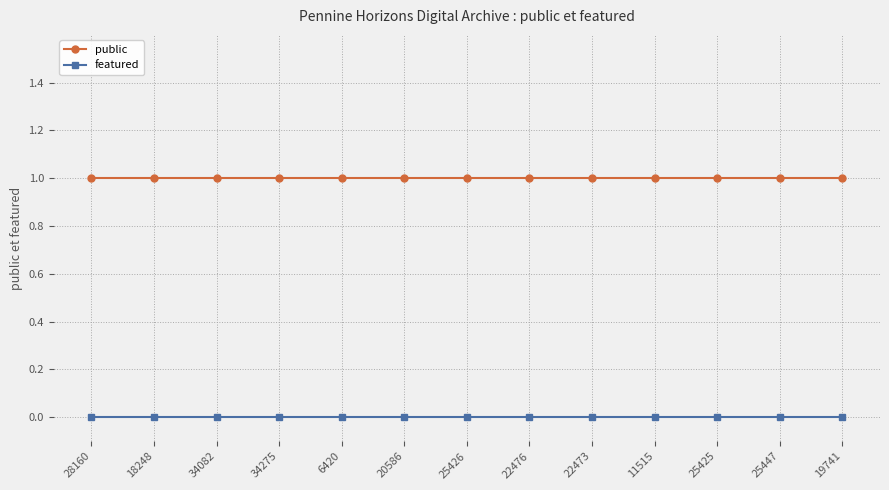

True or false: featured and public intersect in this chart.

False